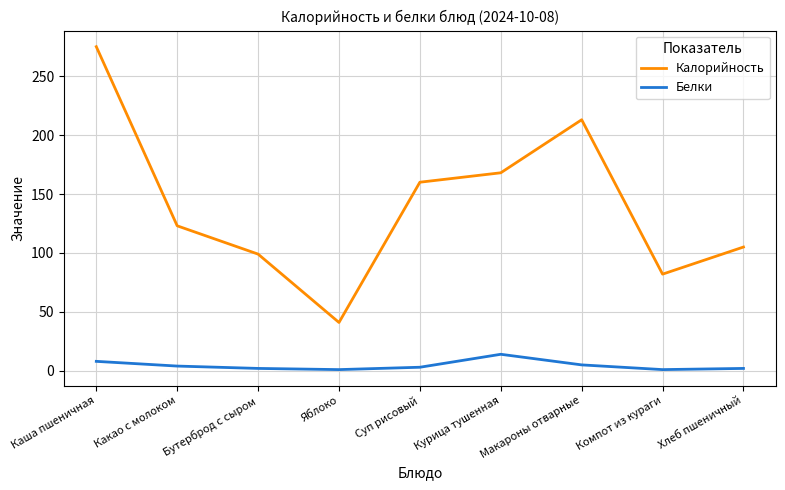

True or false: Калорийность has a value of 54 at Яблоко.

False